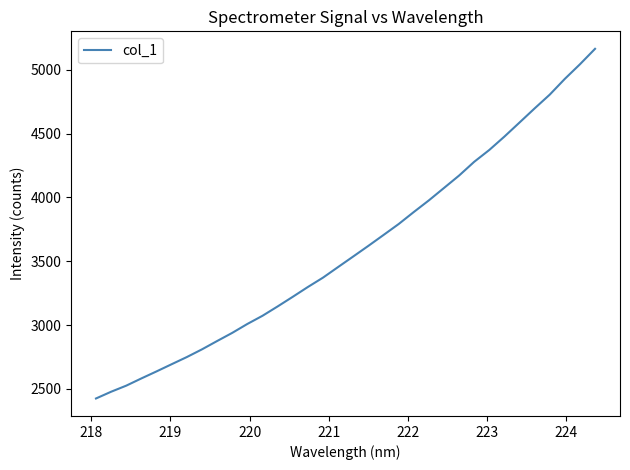

Does the chart have visible grid lines?

No